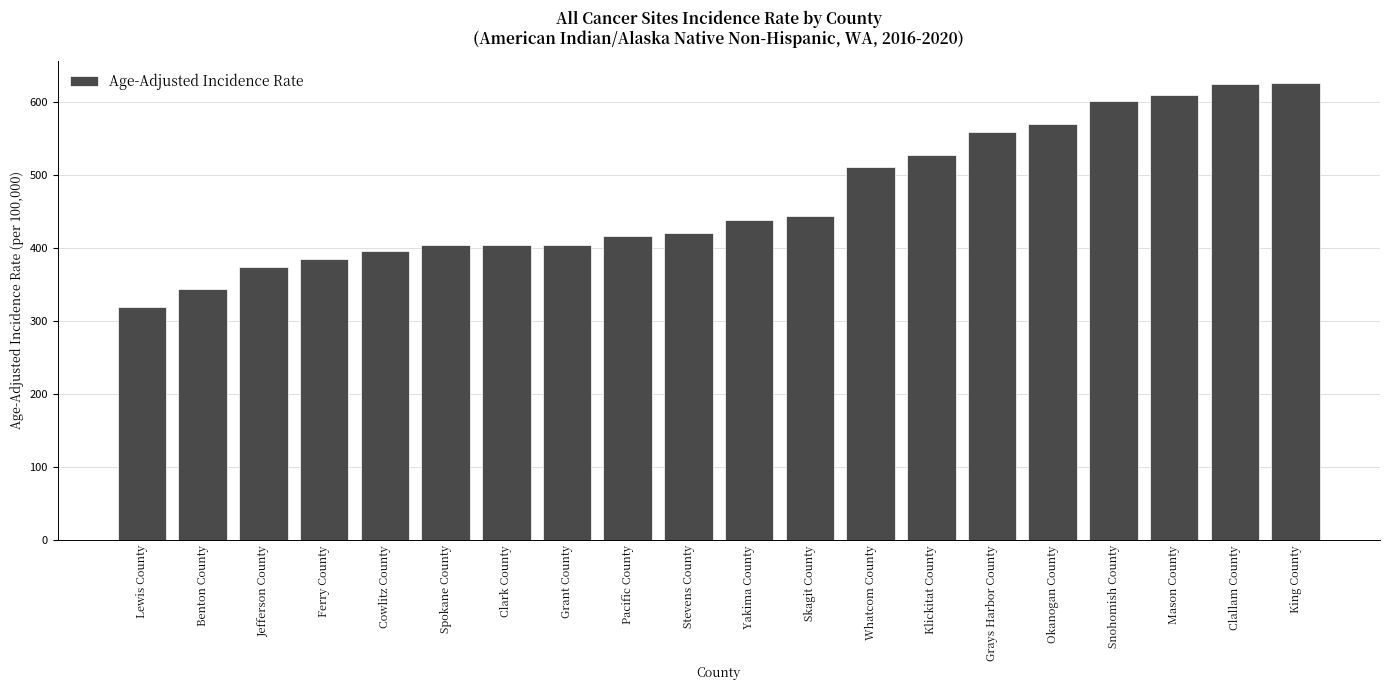

What is the ratio of the value at Cowlitz County to the value at Pacific County?

1.0